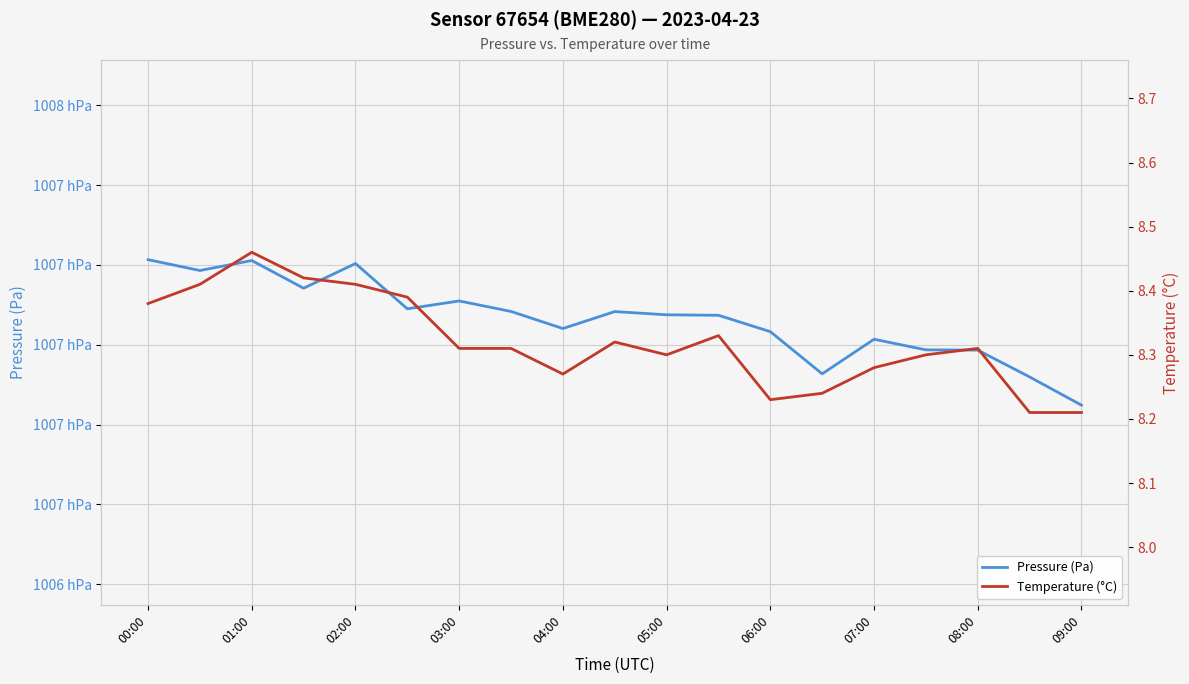

True or false: Temperature (°C) and Pressure (Pa) intersect in this chart.

False